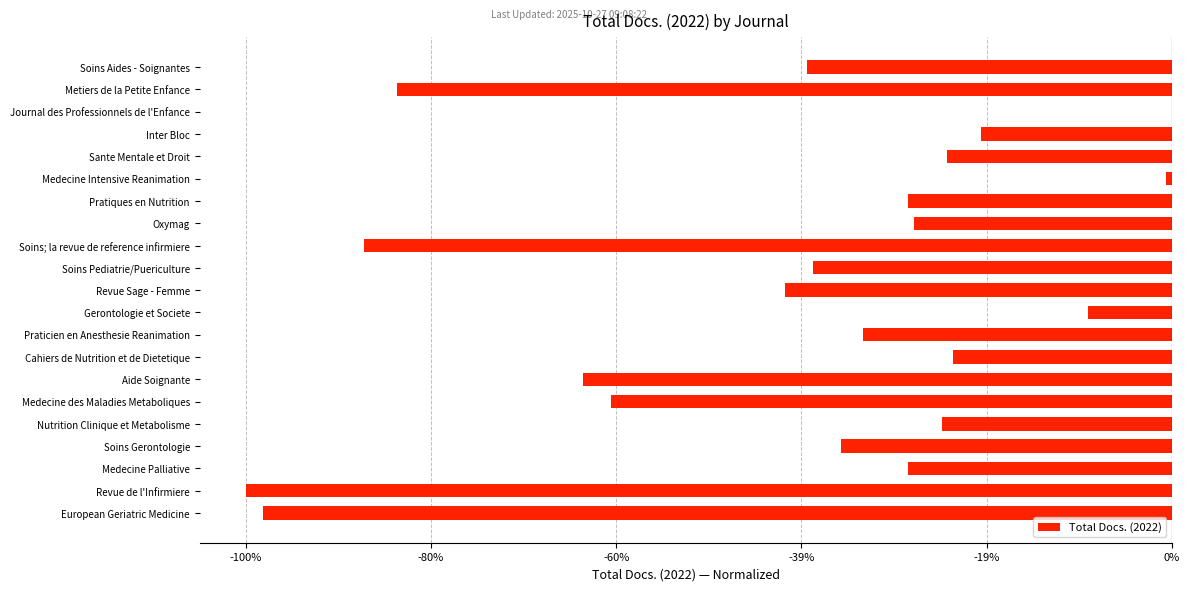

Are the bars horizontal?

Yes